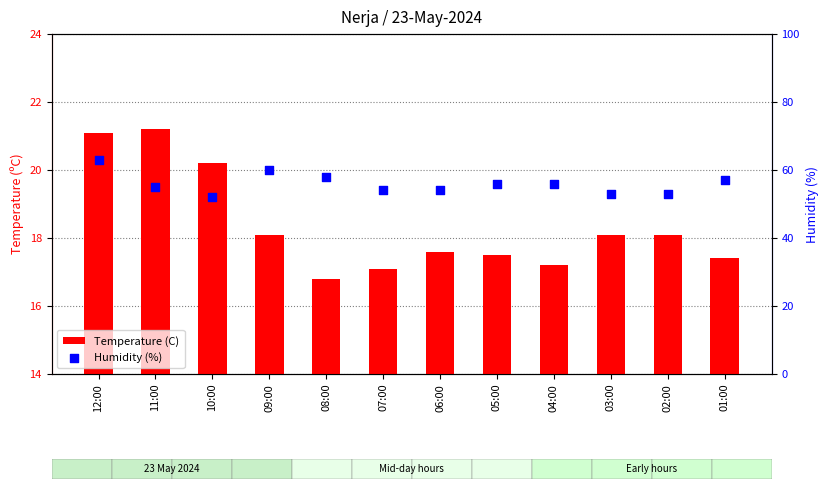

At which category is the sum across all series the highest?

12:00